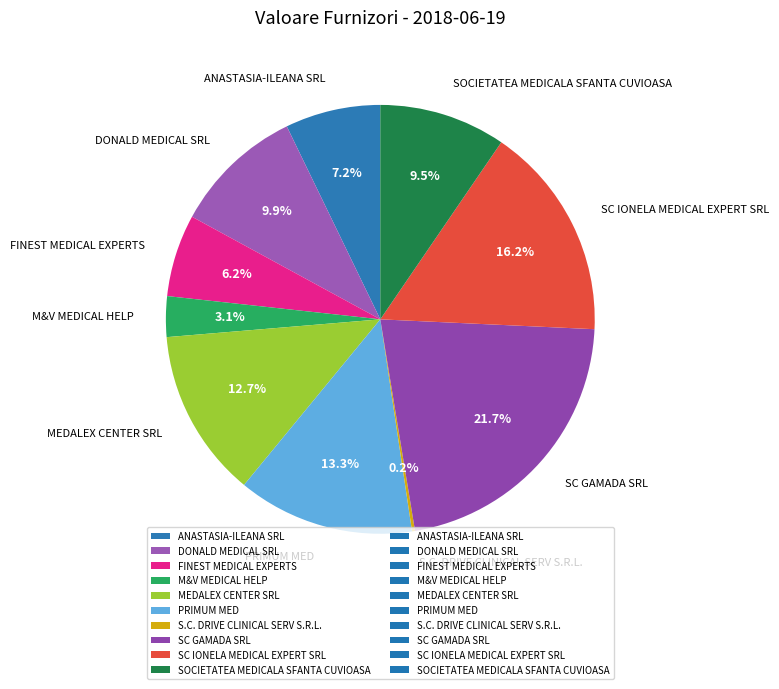

Do DONALD MEDICAL SRL and FINEST MEDICAL EXPERTS together represent more than half of the pie?

No